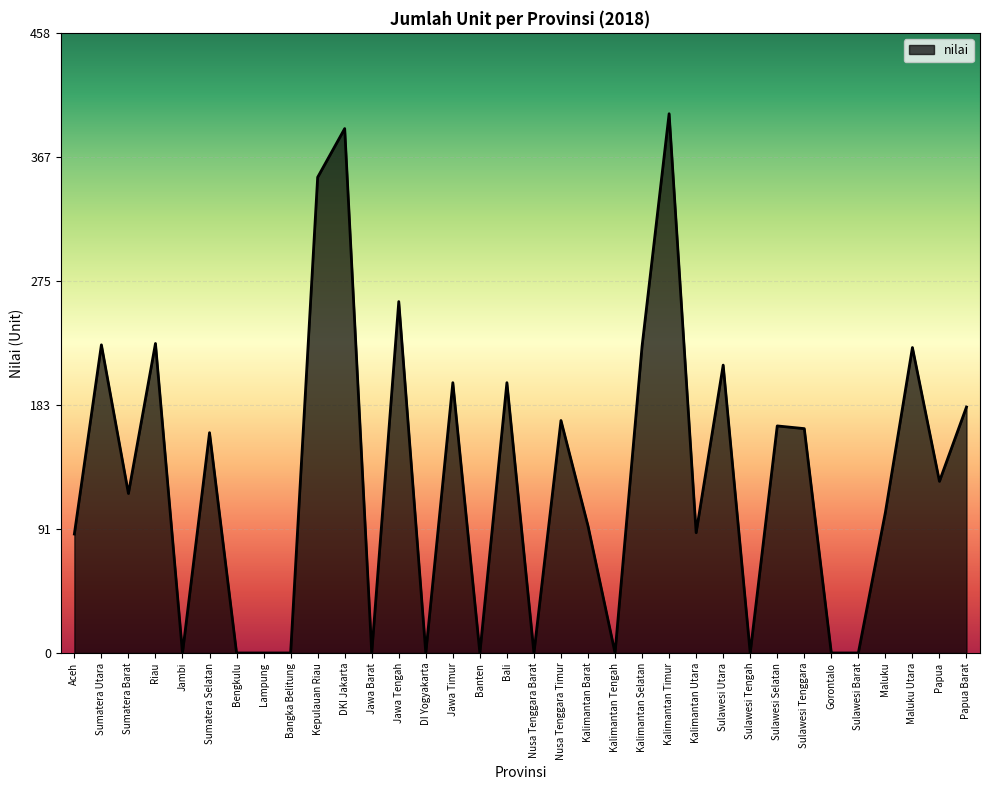

What is the difference between the values at Jawa Timur and DKI Jakarta?

188